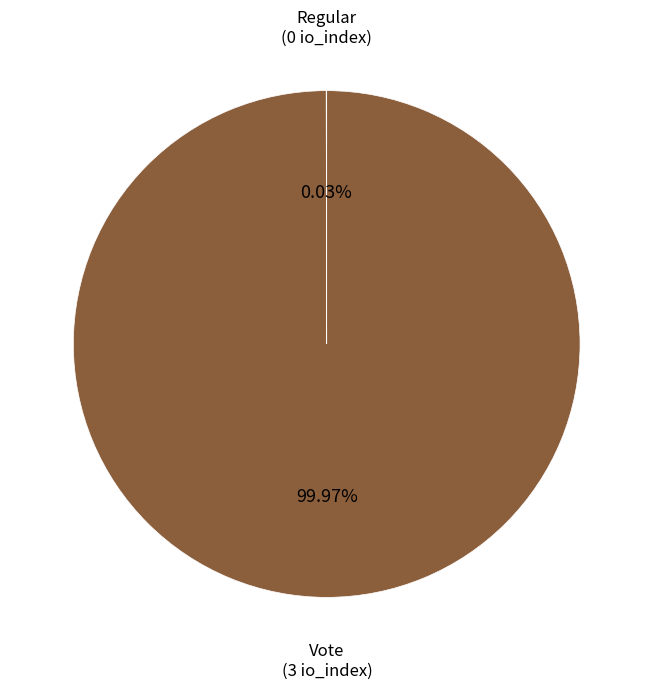

Is there a majority slice in this chart?

Yes